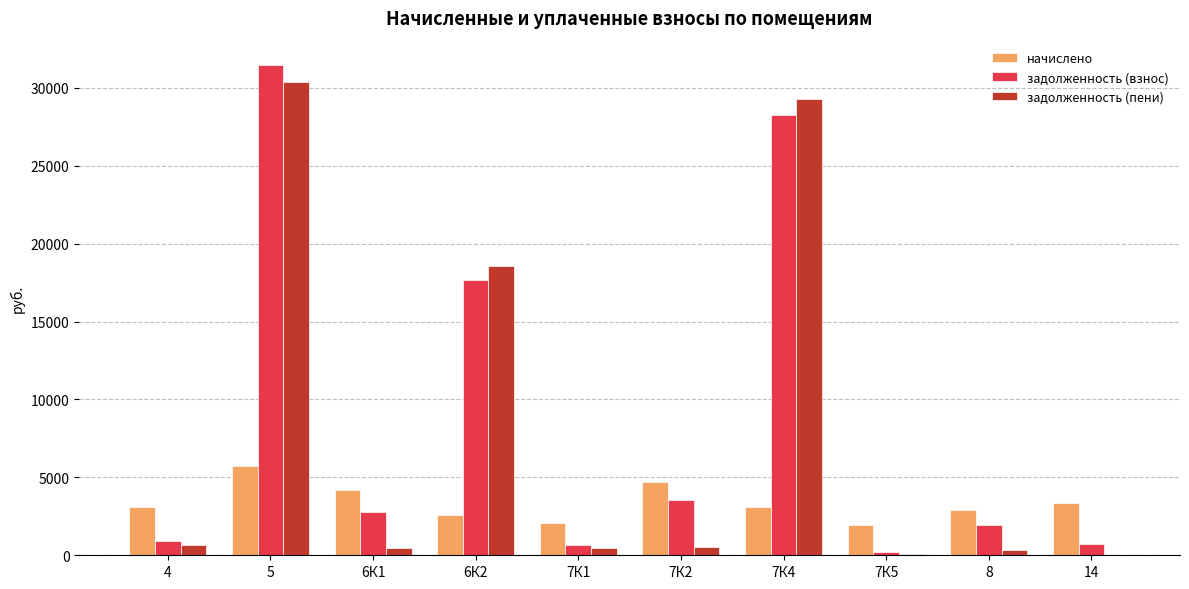

At which category is the sum across all series the highest?

5